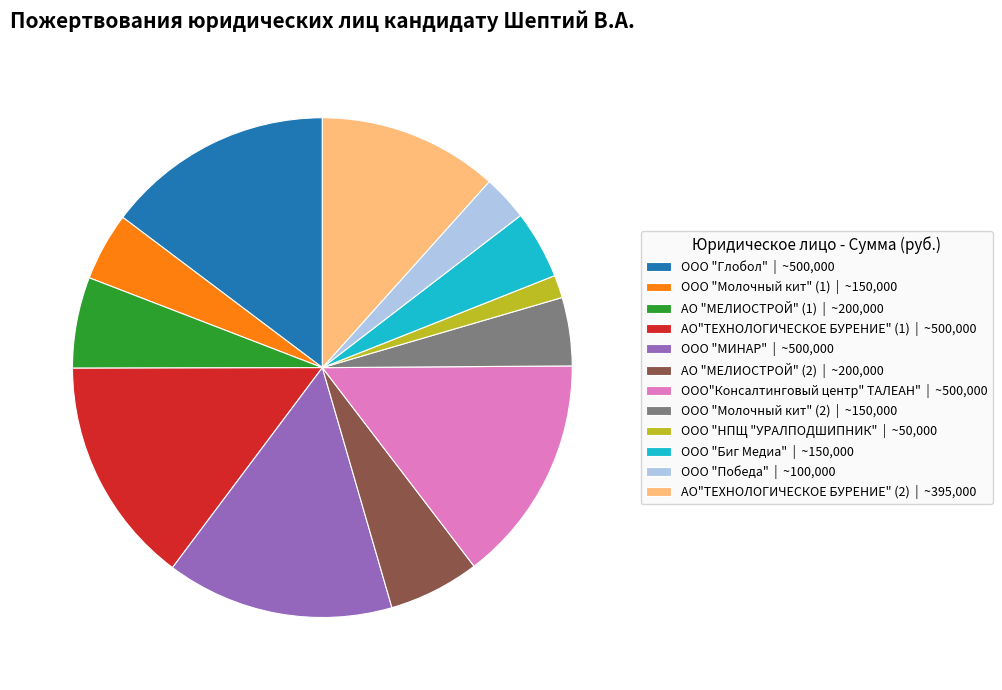

The ООО "Глобол" | ~500,000 slice represents 2% of the pie. True or false?

False